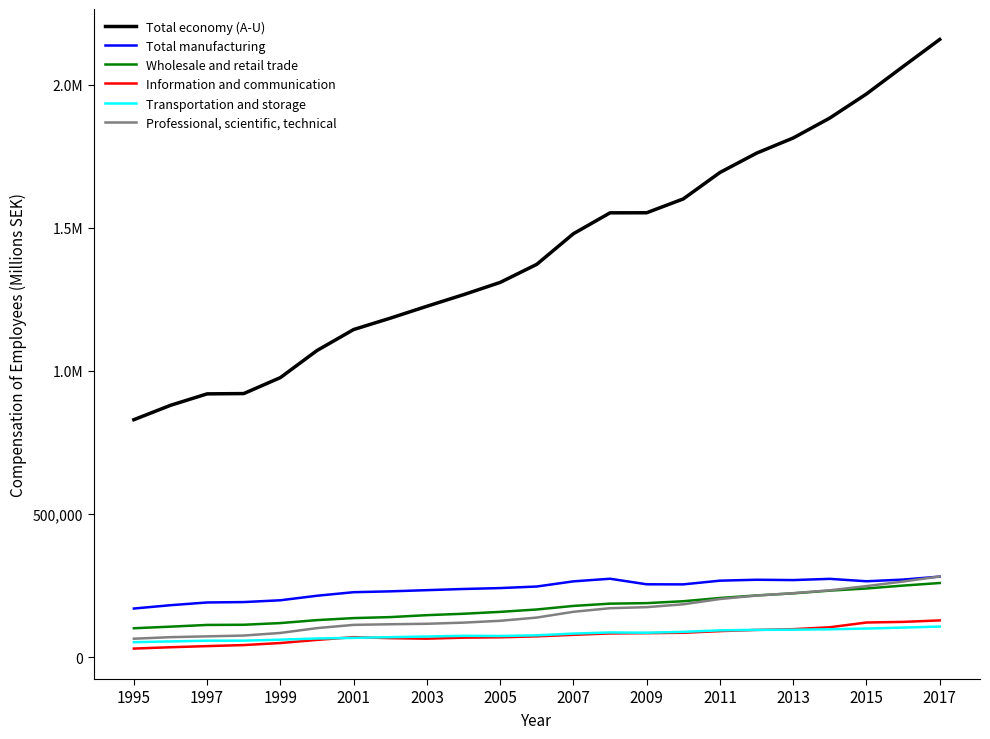

Which category has the lowest value in the Transportation and storage series?

1995